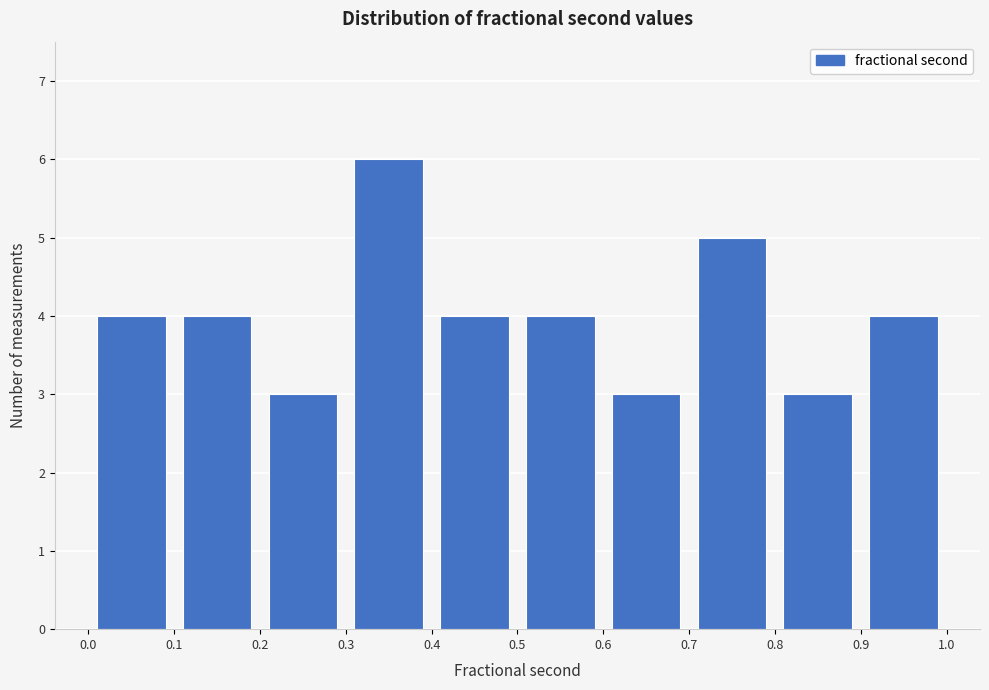

What is the height of the bar covering 0.6 to 0.7 on the x-axis? The values are not printed on the chart, so give them approximately, as read against the axis.

3